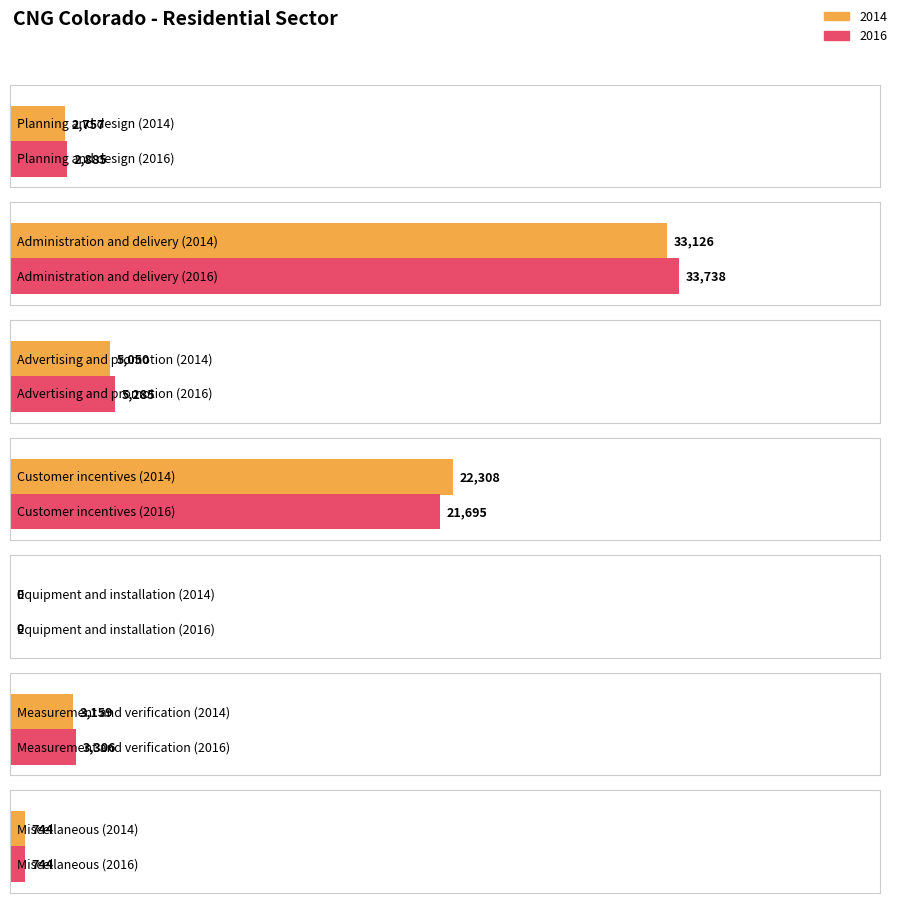

At which category does the chart reach its peak across all series?

Administration and delivery